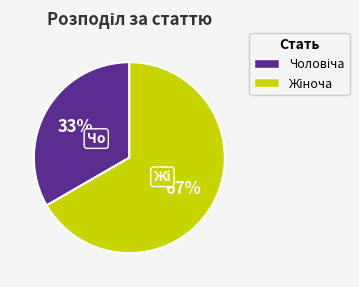

To the nearest percent, what is the average slice percentage?

50%